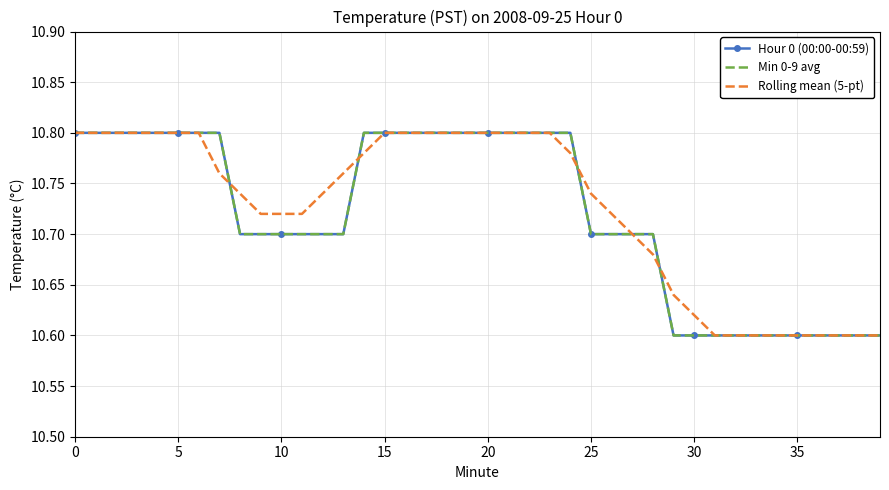

Which series has the largest range (max minus min)?

Hour 0 (00:00-00:59)